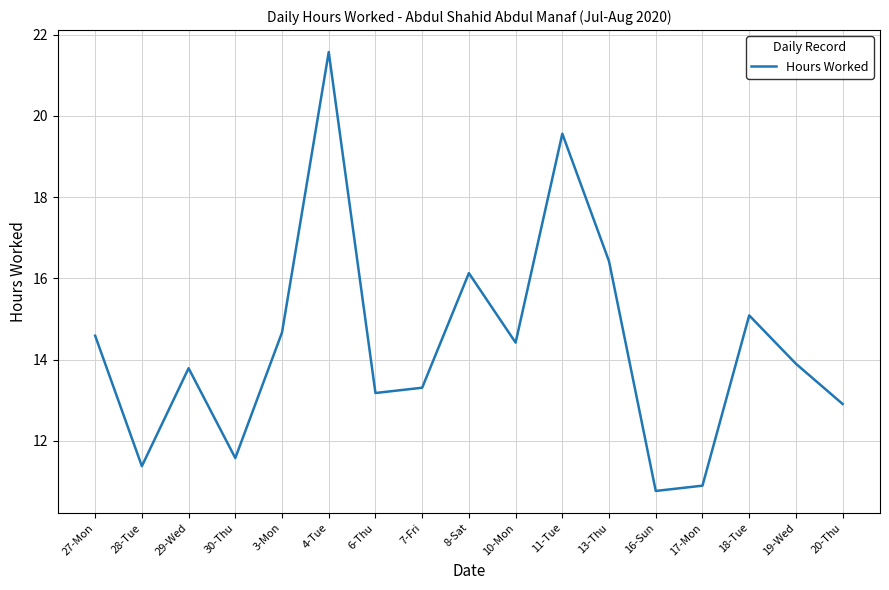

What is the difference between the values at 13-Thu and 10-Mon?

2.0